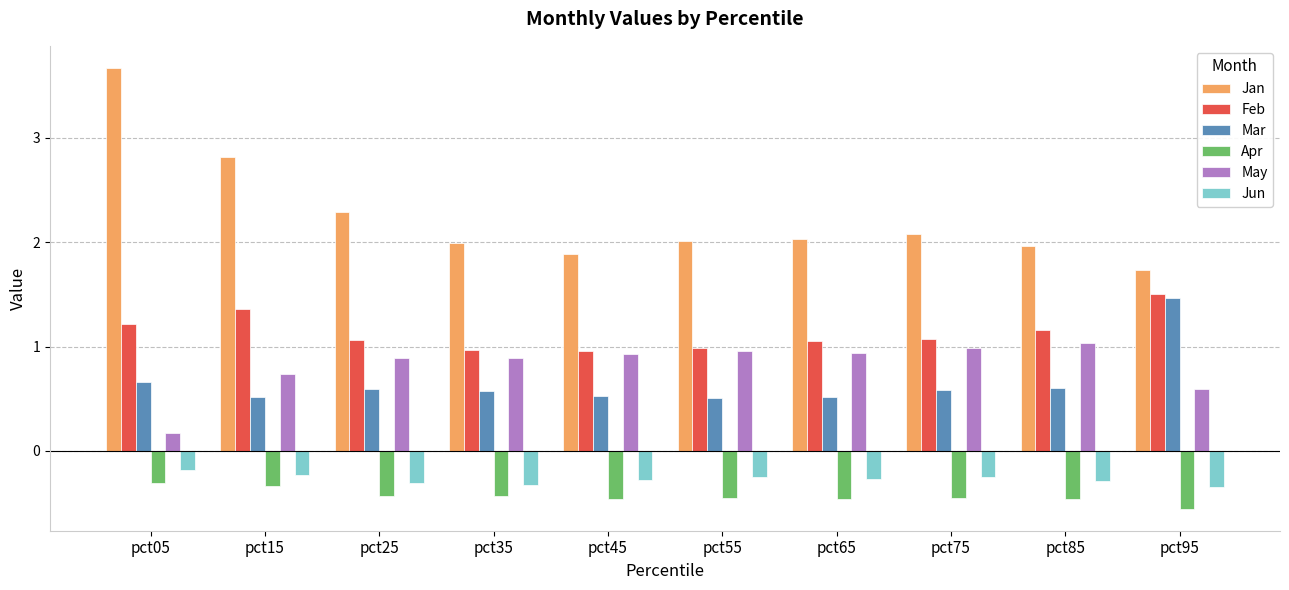

The value of Jan at pct45 is 1.9. True or false?

True